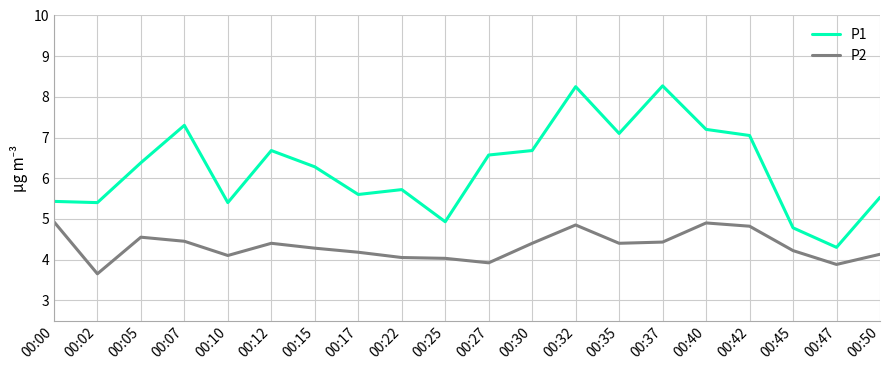

Rank the series by their average value, from lowest to highest.

P2, P1